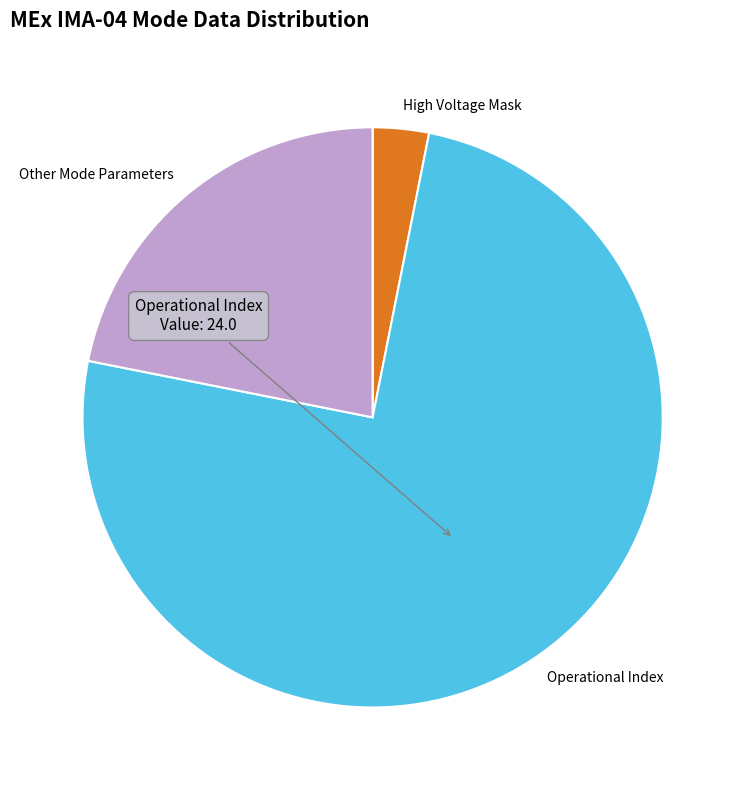

Between Operational Index and Other Mode Parameters, which is larger?

Operational Index